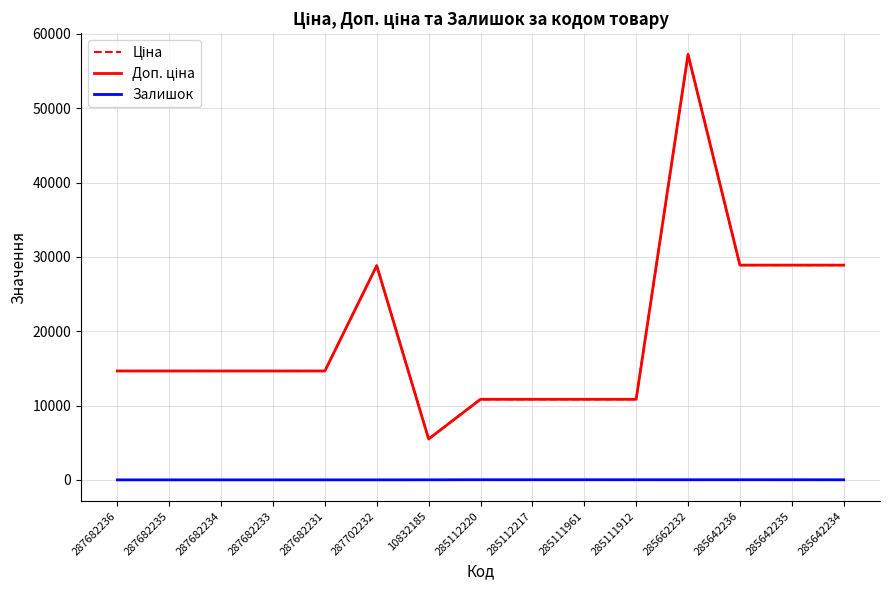

Does the chart have visible grid lines?

Yes